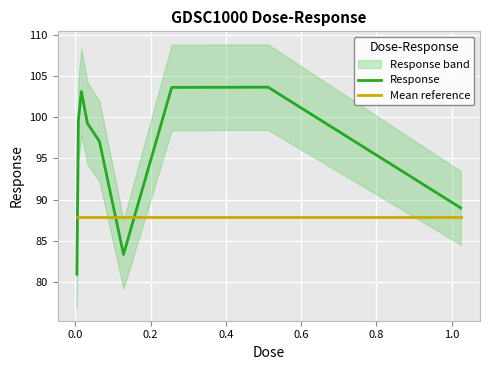

What is the highest value of the Response series?

103.6